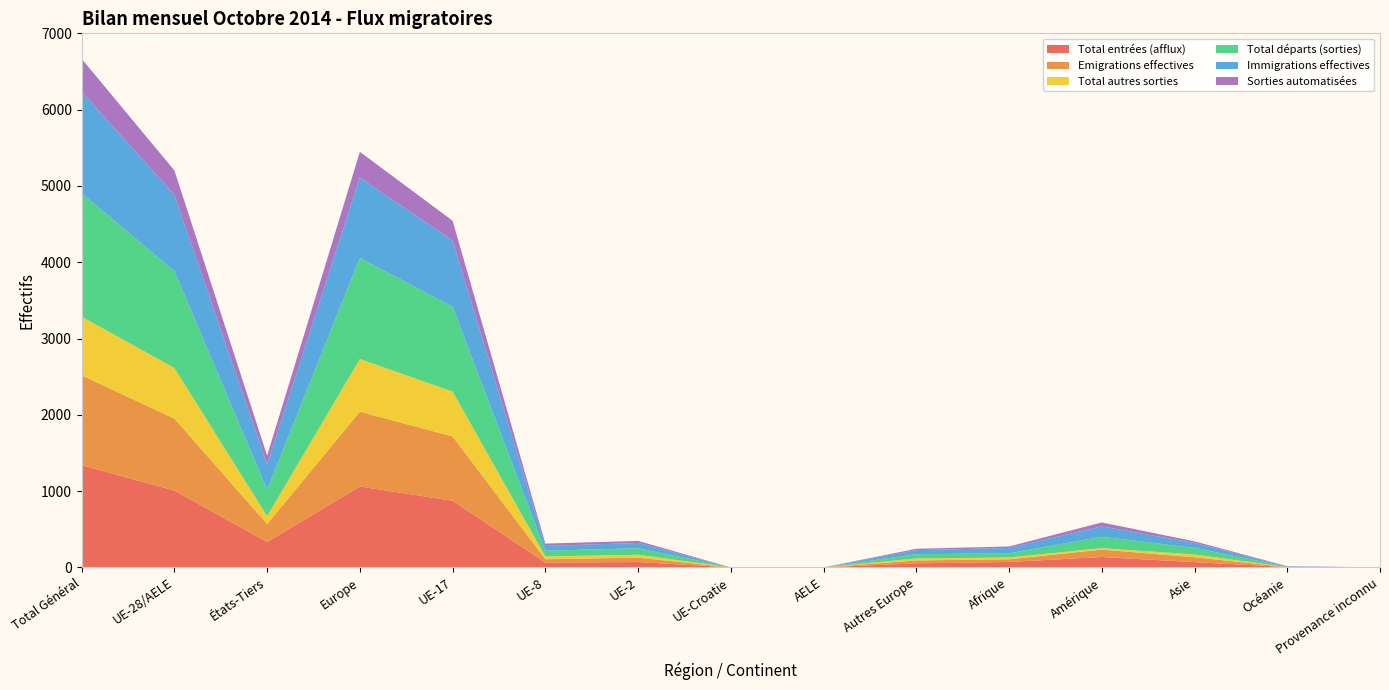

Reading right to left, transcribe all the data shown in this chart.

Total entrées (afflux): Provenance inconnu=0	Océanie=4	Asie=69	Amérique=136	Afrique=71	Autres Europe=53	AELE=0	UE-Croatie=0	UE-2=70	UE-8=63	UE-17=874	Europe=1060	États-Tiers=333	UE-28/AELE=1007	Total Général=1340
Emigrations effectives: Provenance inconnu=0	Océanie=0	Asie=64	Amérique=97	Afrique=35	Autres Europe=38	AELE=0	UE-Croatie=0	UE-2=57	UE-8=44	UE-17=842	Europe=981	États-Tiers=234	UE-28/AELE=943	Total Général=1177
Total autres sorties: Provenance inconnu=0	Océanie=0	Asie=36	Amérique=19	Afrique=24	Autres Europe=26	AELE=0	UE-Croatie=0	UE-2=39	UE-8=36	UE-17=589	Europe=690	États-Tiers=105	UE-28/AELE=664	Total Général=769
Total départs (sorties): Provenance inconnu=0	Océanie=4	Asie=86	Amérique=149	Afrique=54	Autres Europe=56	AELE=0	UE-Croatie=0	UE-2=85	UE-8=75	UE-17=1110	Europe=1326	États-Tiers=349	UE-28/AELE=1270	Total Général=1619
Immigrations effectives: Provenance inconnu=0	Océanie=4	Asie=66	Amérique=136	Afrique=71	Autres Europe=53	AELE=0	UE-Croatie=0	UE-2=69	UE-8=63	UE-17=868	Europe=1053	États-Tiers=330	UE-28/AELE=1000	Total Général=1330
Sorties automatisées: Provenance inconnu=0	Océanie=4	Asie=20	Amérique=52	Afrique=19	Autres Europe=18	AELE=0	UE-Croatie=0	UE-2=27	UE-8=31	UE-17=261	Europe=337	États-Tiers=113	UE-28/AELE=319	Total Général=432